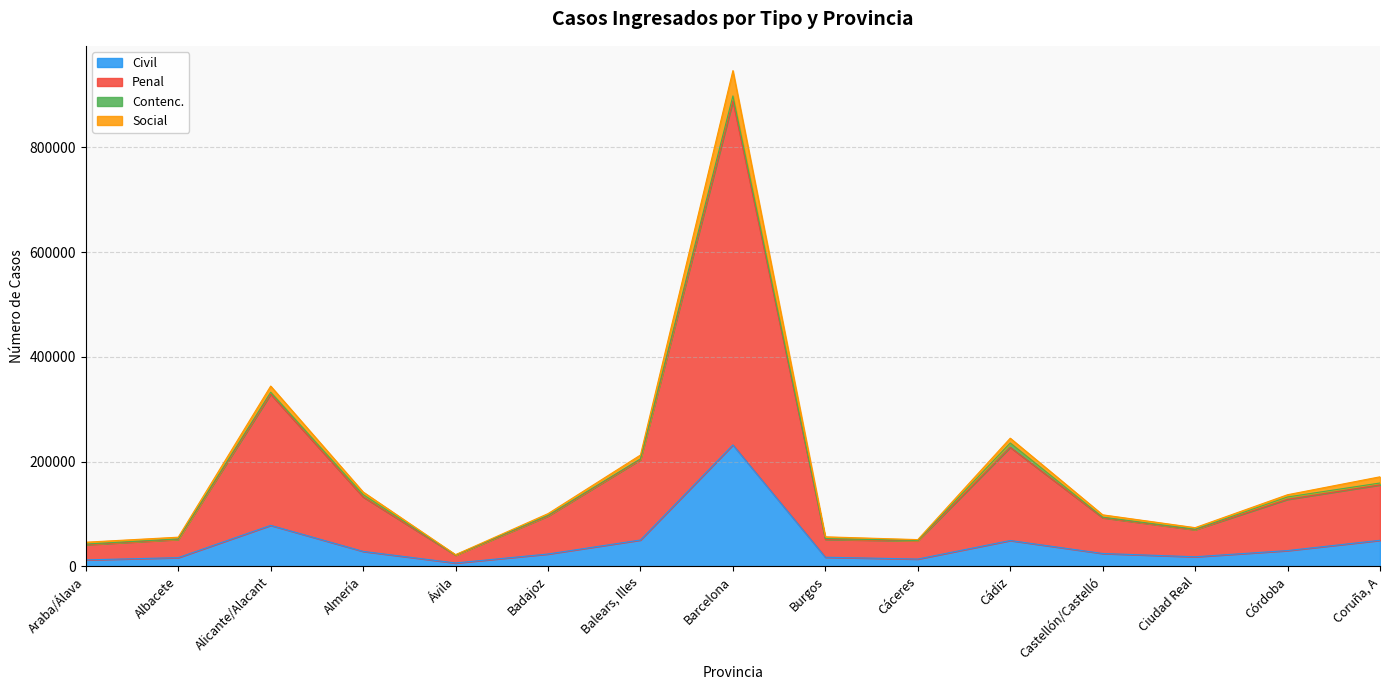

True or false: Civil has a value of 28338 at Almería.

True